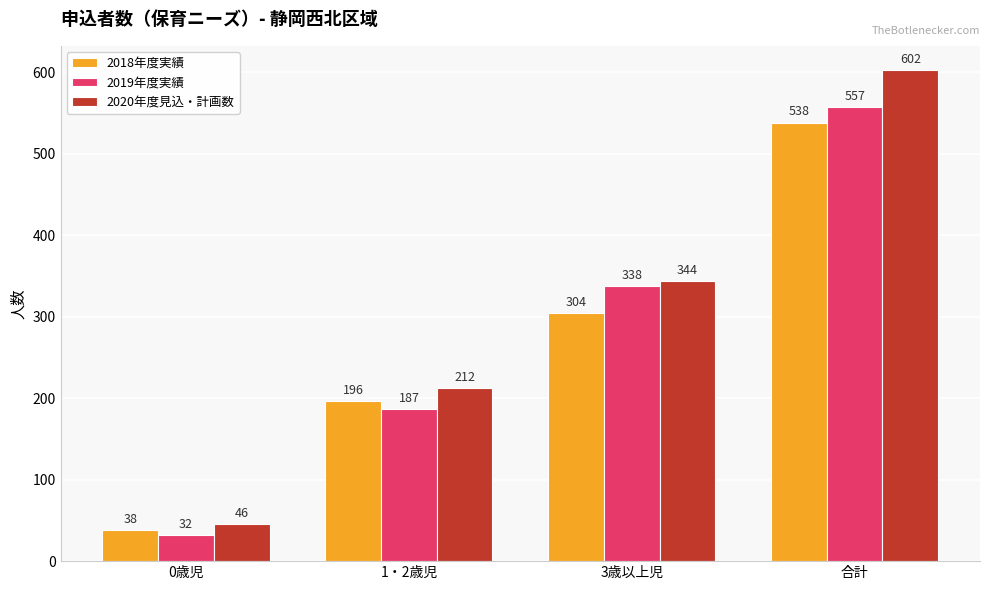

Reading left to right, extract all data points from this chart.

2018年度実績: 0歳児=38	1・2歳児=196	3歳以上児=304	合計=538
2019年度実績: 0歳児=32	1・2歳児=187	3歳以上児=338	合計=557
2020年度見込・計画数: 0歳児=46	1・2歳児=212	3歳以上児=344	合計=602